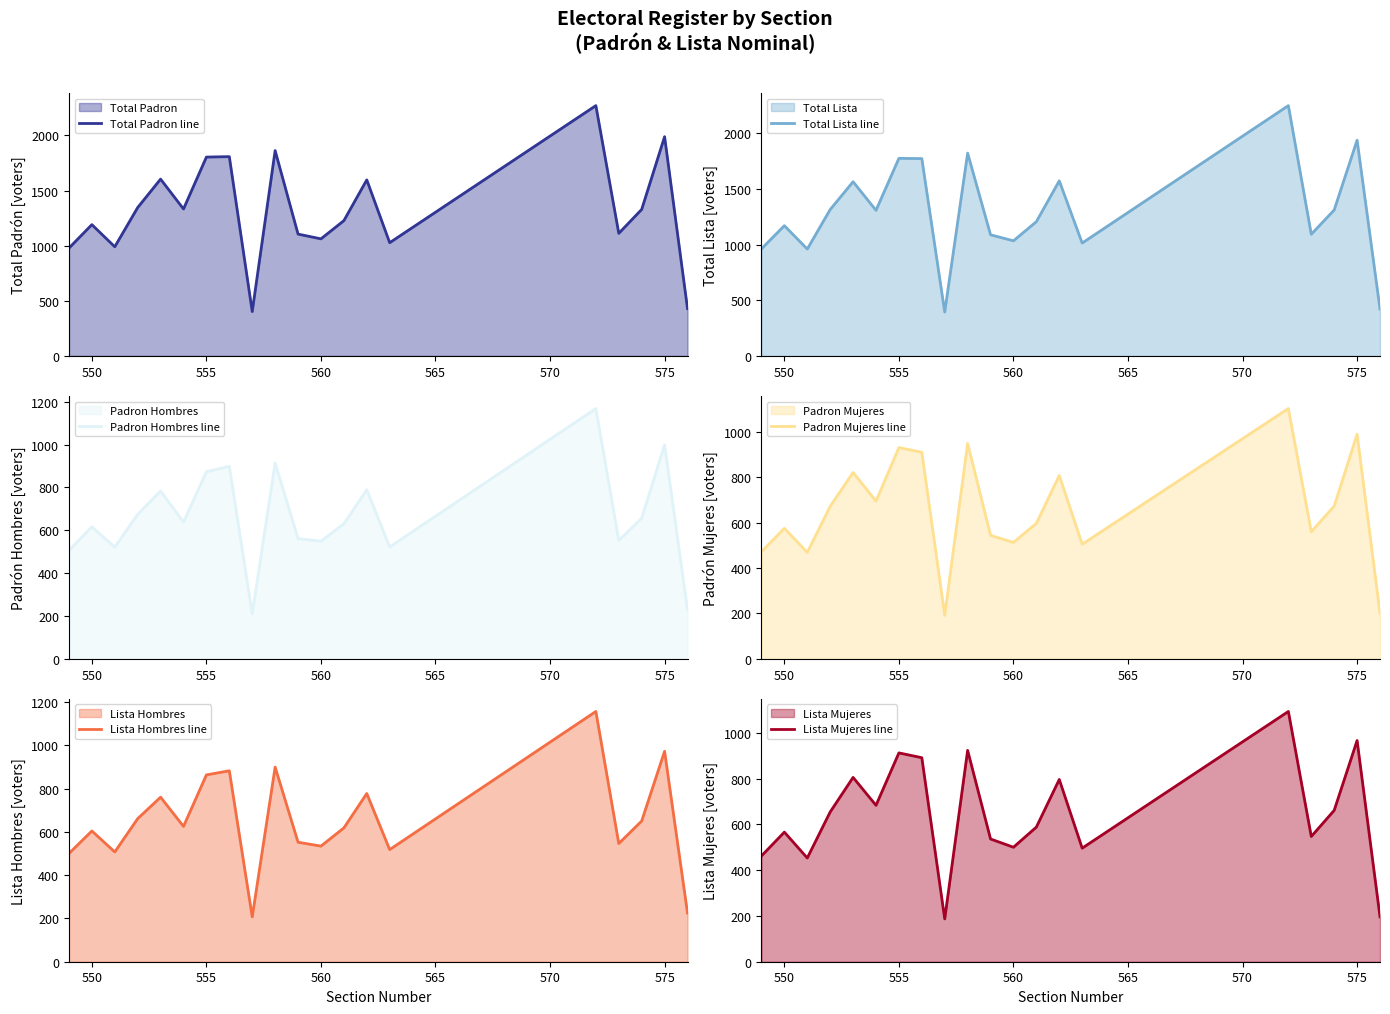

Reading left to right, what are all the values shown in this chart?

Total Padron line: 978	1191	990	1346	1604	1333	1804	1808	402	1863	1105	1062	1227	1597	1027	2271	1112	1329	1989	429
Total Lista line: 962	1170	960	1315	1565	1308	1775	1773	394	1822	1088	1034	1206	1573	1014	2249	1093	1311	1938	421
Padron Hombres line: 506	616	521	674	783	638	873	898	210	914	561	549	630	789	522	1168	552	656	999	228
Padron Mujeres line: 472	575	469	672	821	695	931	910	192	949	544	513	597	808	505	1103	560	673	990	201
Lista Hombres line: 500	604	507	661	760	625	863	882	207	899	552	534	618	777	518	1156	546	650	972	225
Lista Mujeres line: 462	566	453	654	805	683	912	891	187	923	536	500	588	796	496	1093	547	661	966	196